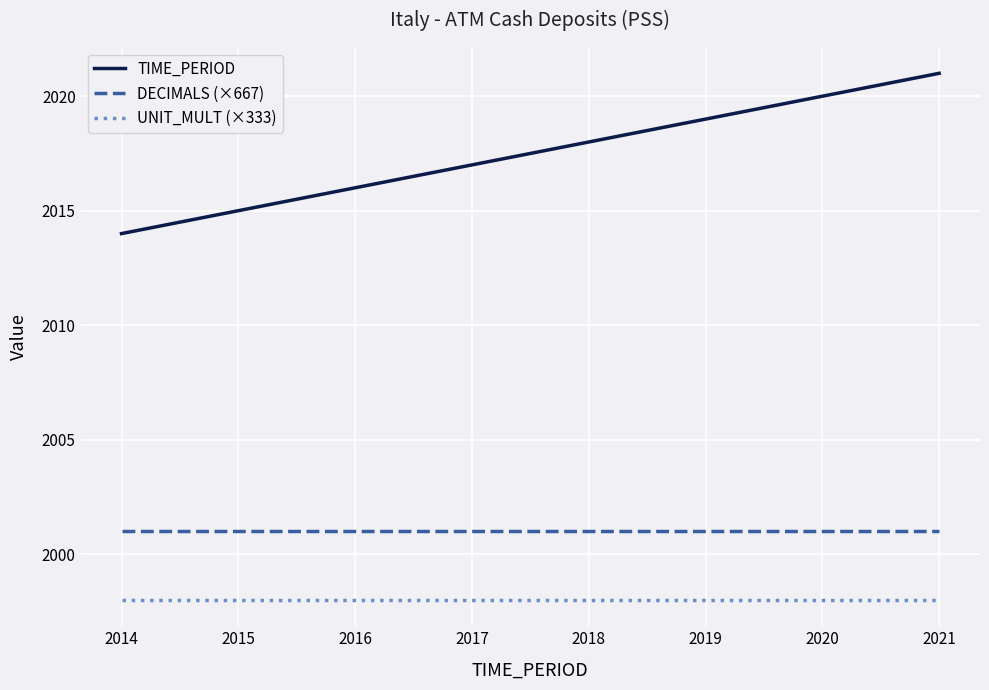

List the series in order of their overall mean, lowest first.

UNIT_MULT (×333), DECIMALS (×667), TIME_PERIOD